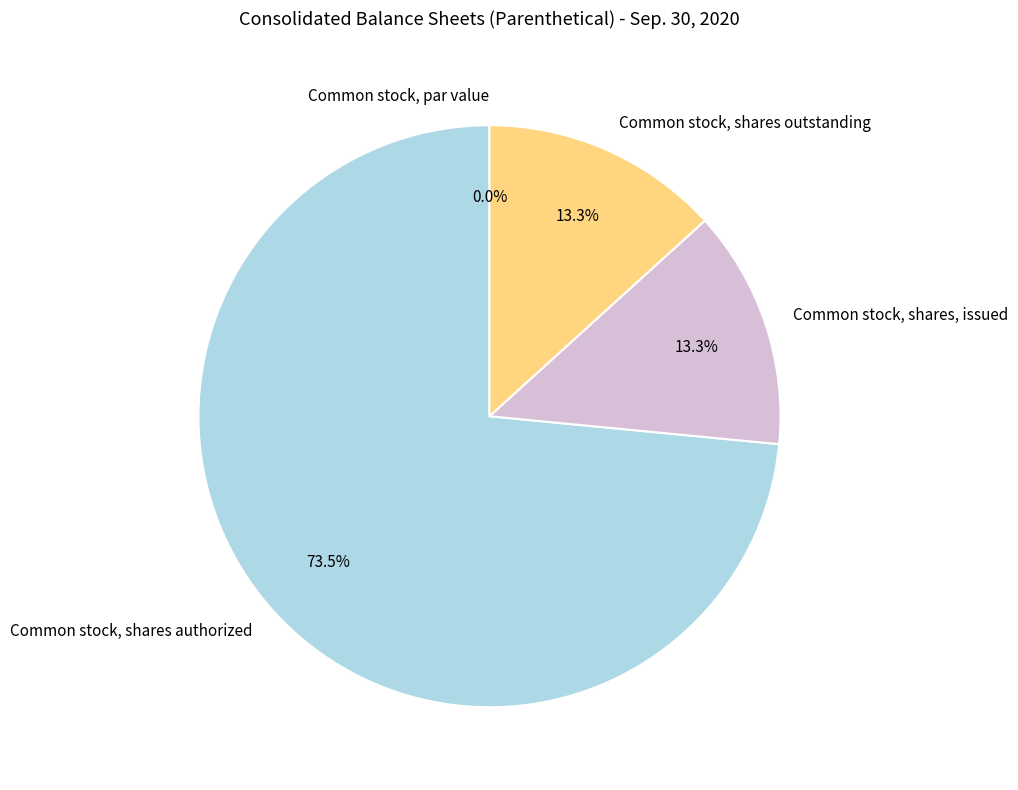

What is the largest slice in the pie chart?

Common stock, shares authorized